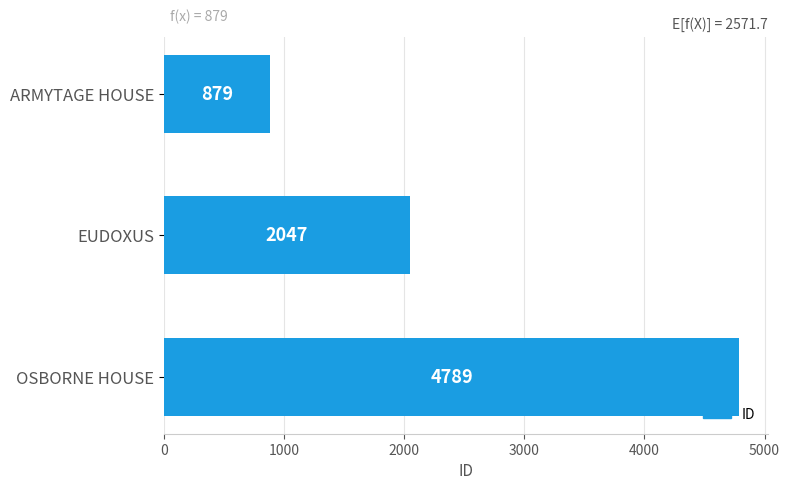

Count the values in the range 879 to 4789.

3